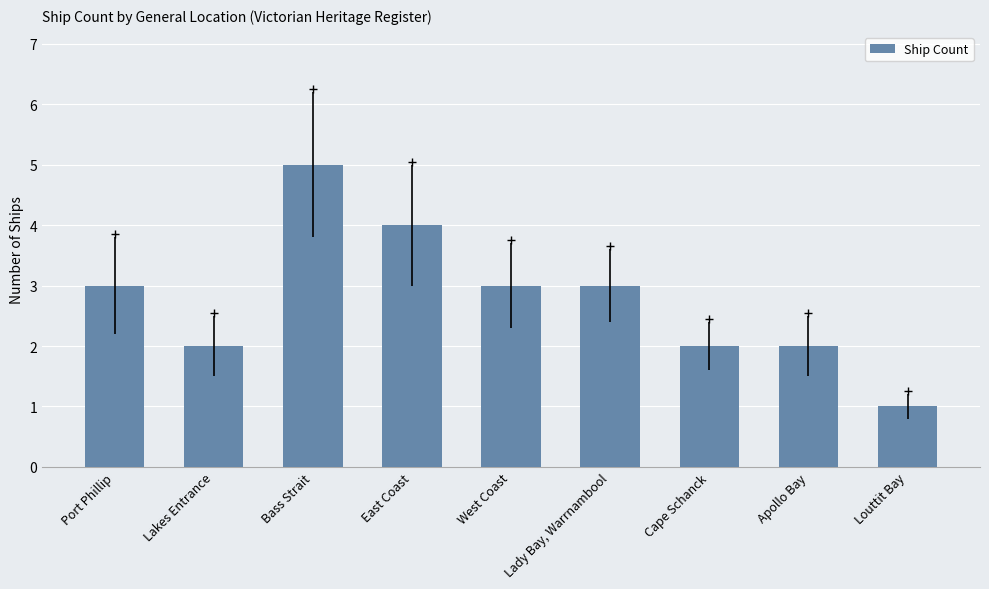

How many data points are less than 3?

4